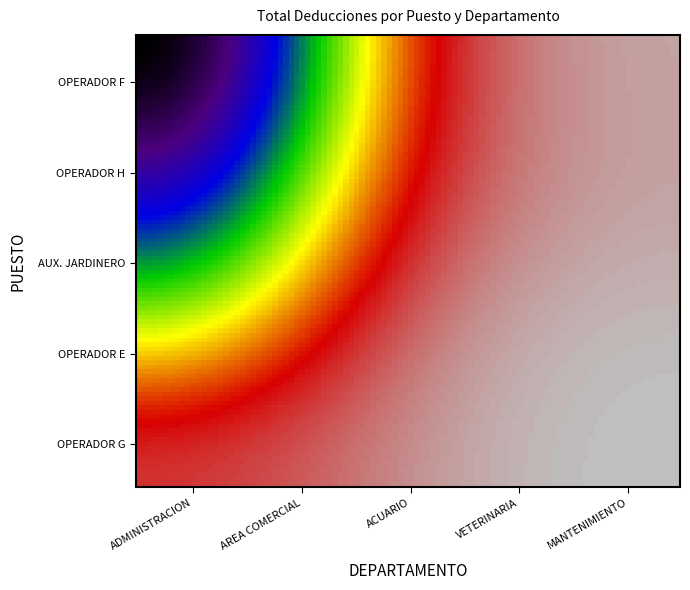

Reading right to left, extract all data points from this chart.

ADMINISTRACION: 0.0	0.0	3562.3	312.5	144.3
AREA COMERCIAL: 353.7	57.2	0.0	384.6	57.2
ACUARIO: 0.0	0.0	0.0	350.6	130.6
VETERINARIA: 0.0	0.0	0.0	0.0	0.0
MANTENIMIENTO: 0.0	0.0	0.0	200.0	0.0